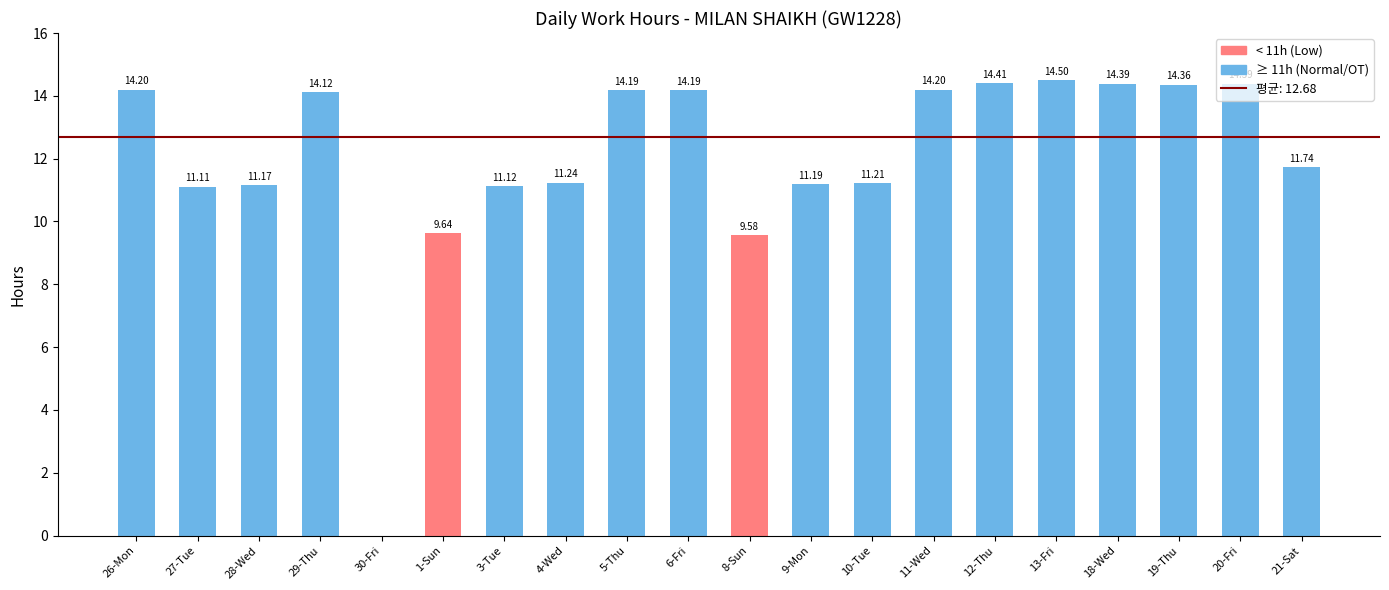

The chart shows a value of 14.1 at 29-Thu. True or false?

True